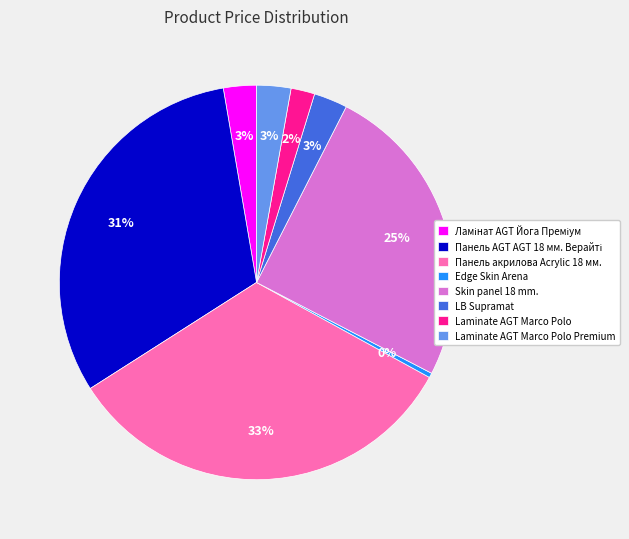

True or false: Laminate AGT Marco Polo Premium accounts for 15% of the total.

False